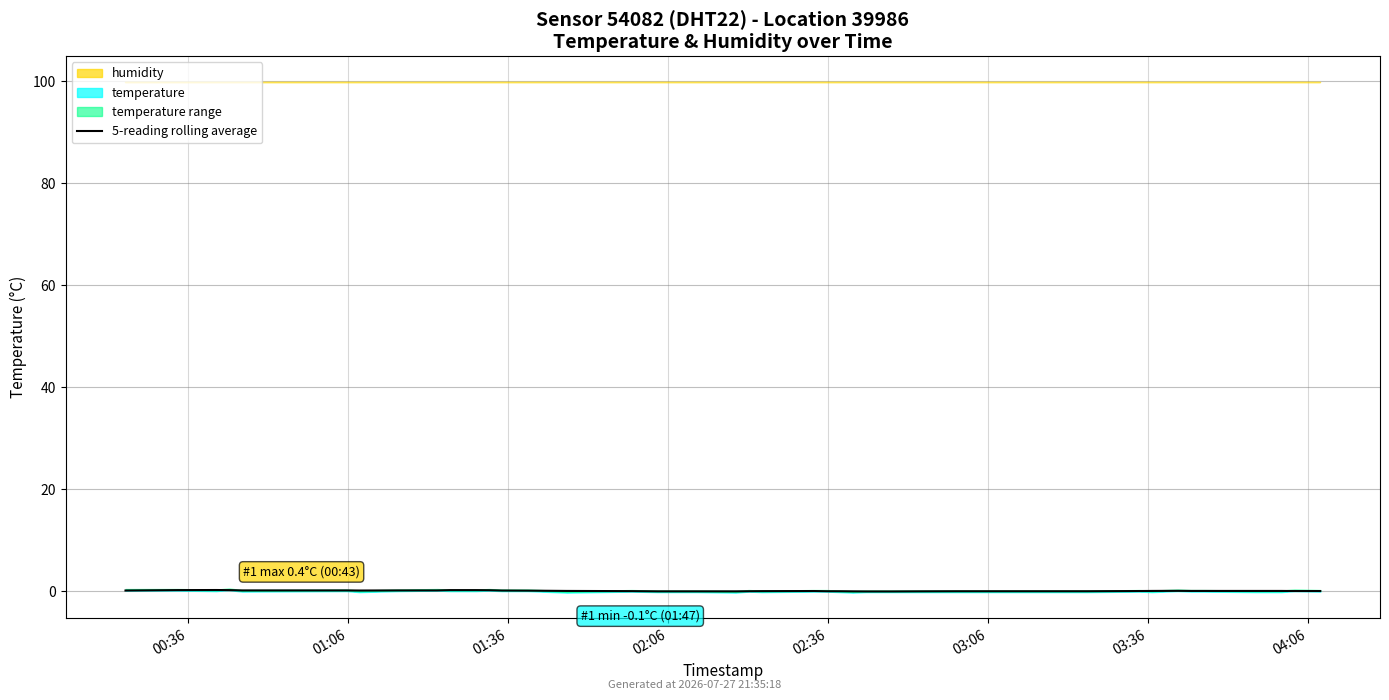

Which label corresponds to the largest value in the chart?

01:36